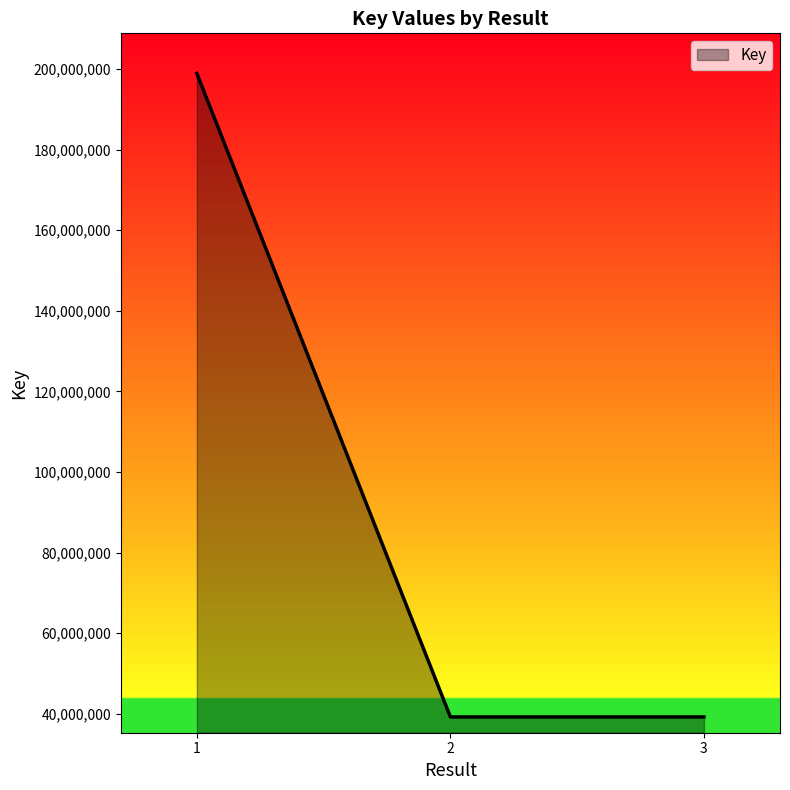

Read the value at 1, to the nearest 50.

198933750